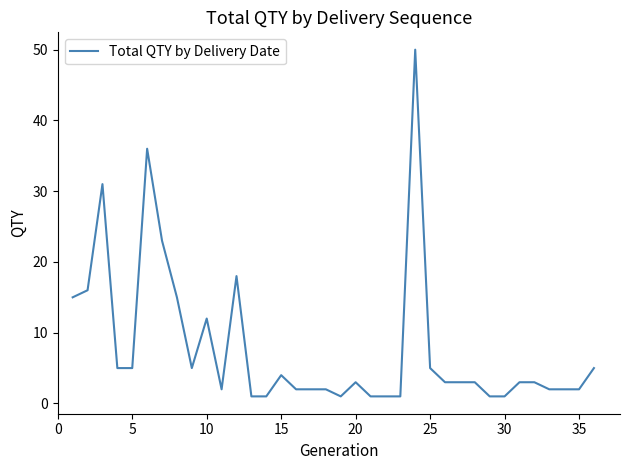

What is the greatest value displayed?

50